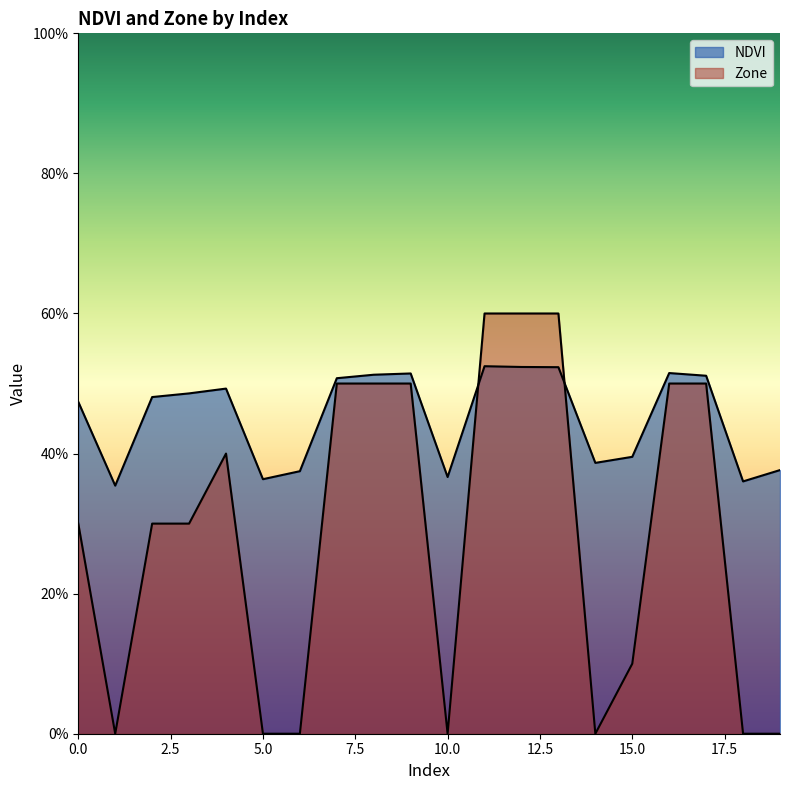

What are all the series names shown in the legend?

NDVI, Zone